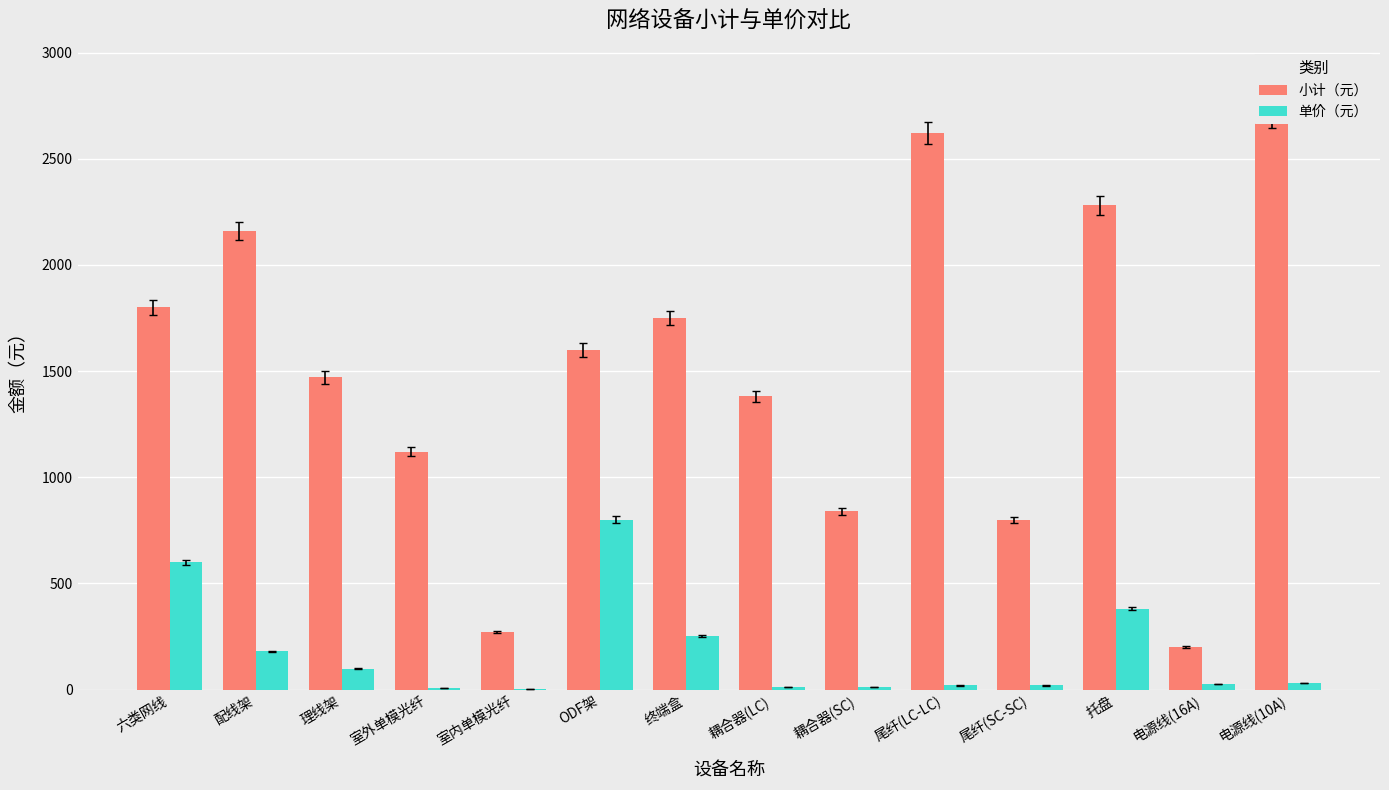

What is the difference between the maximum and minimum values in the 单价（元） series?

795.5